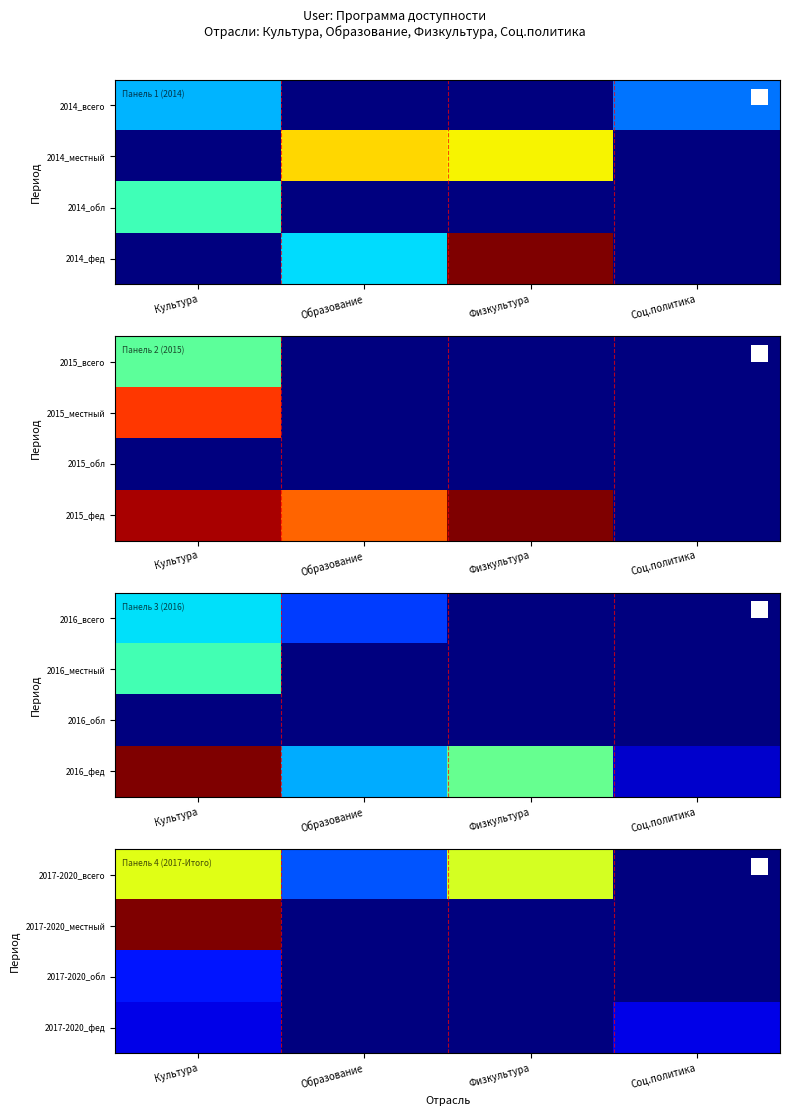

At which label does 2017-2020_всего reach its minimum?

Соц.политика